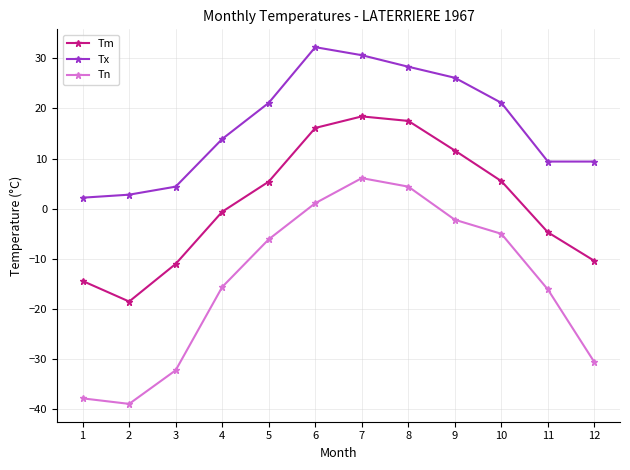

Which label corresponds to the largest value in the chart?

6